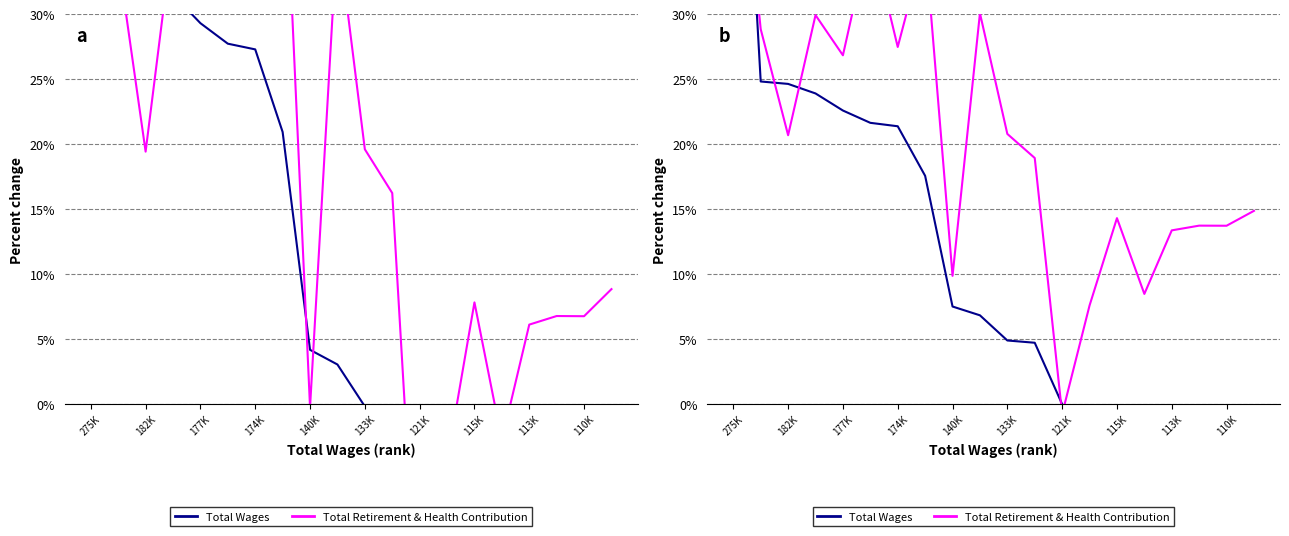

At which category is the sum across all series the highest?

275K